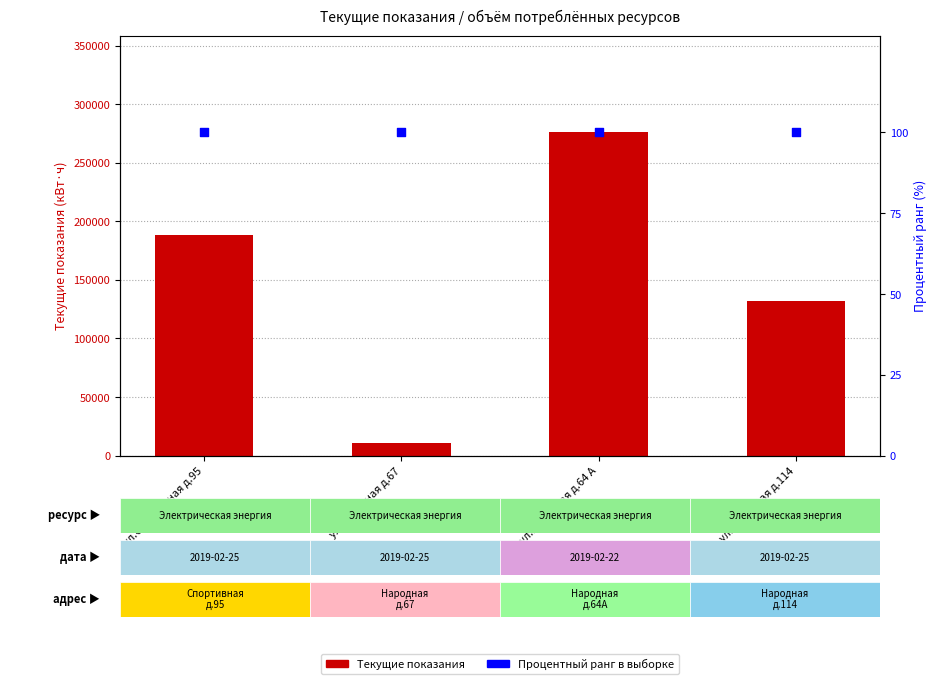

Which series has the widest spread of Y values?

Текущие показания